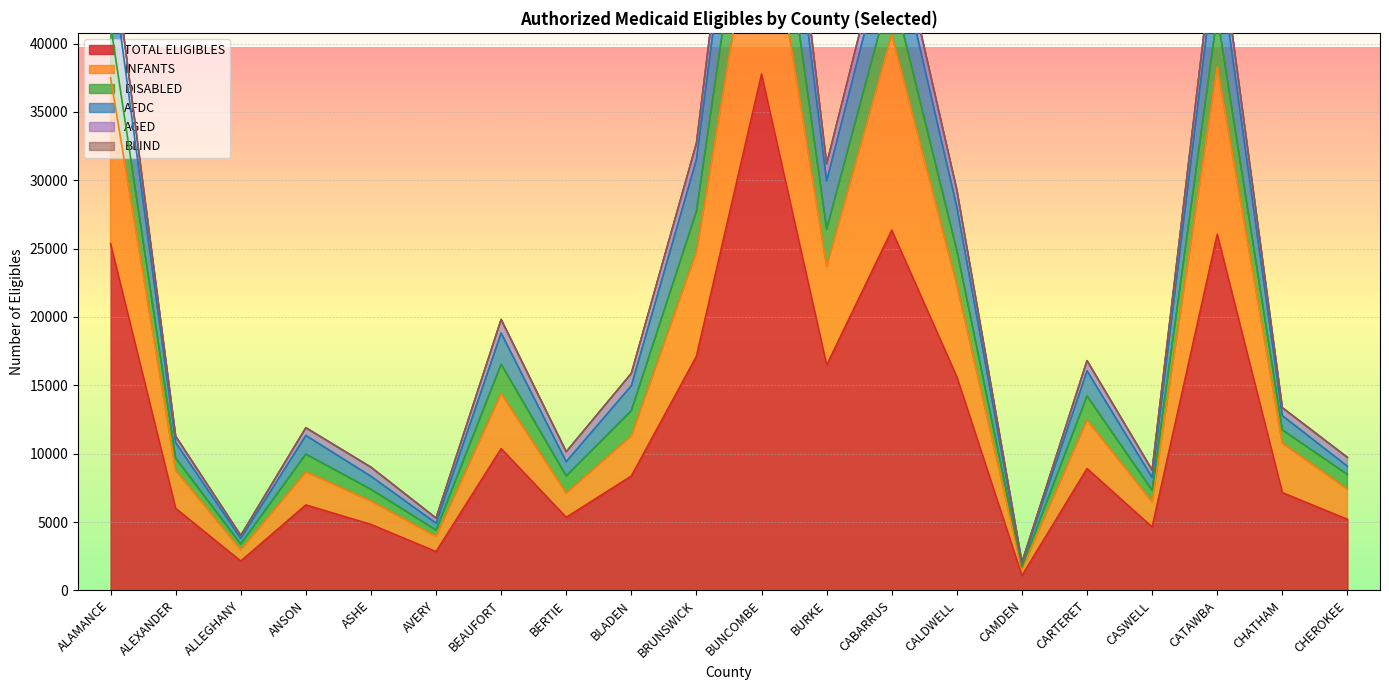

Where is AFDC nearest to the value 36709?

BRUNSWICK